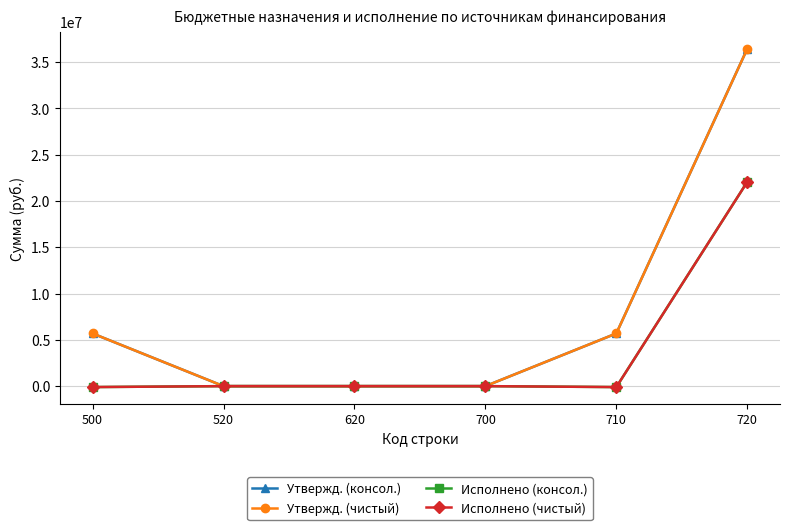

At which label is Утвержд. (чистый) closest to 18215263?

500